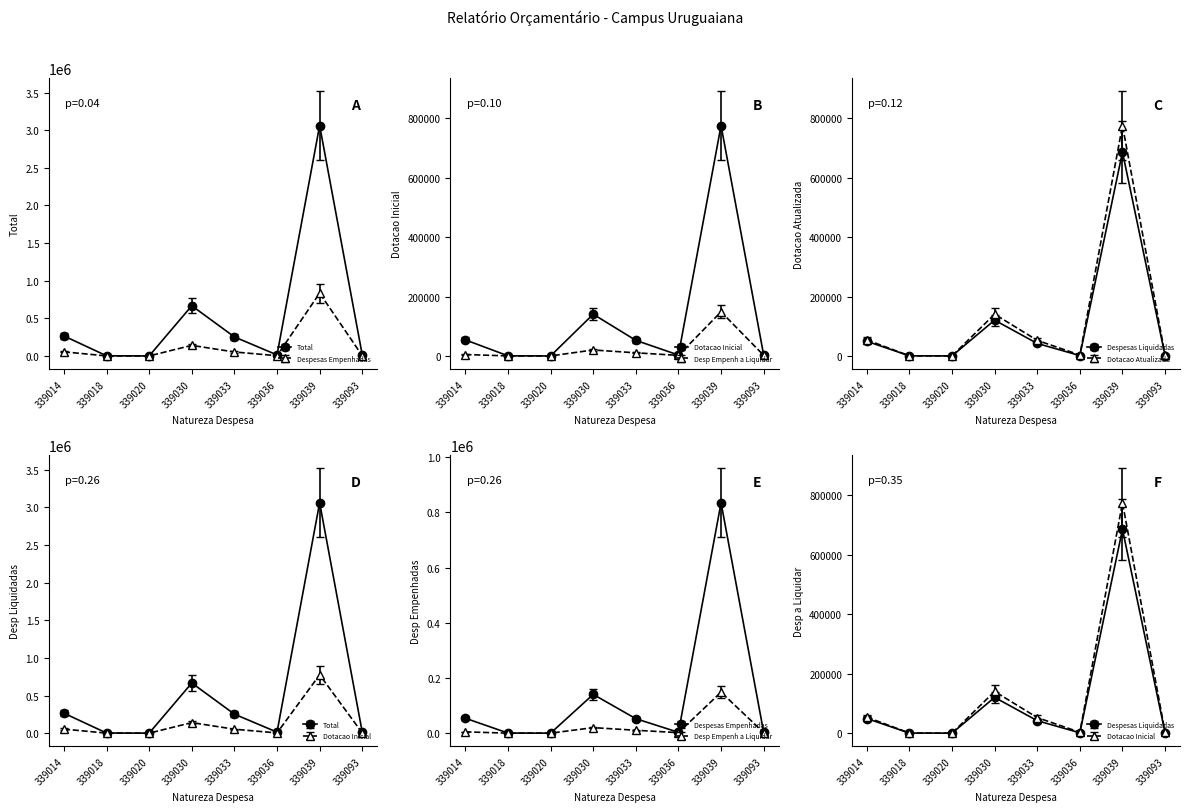

In Desp Empenh a Liquidar, how many points are lower than both neighbors (excluding endpoints)?

1